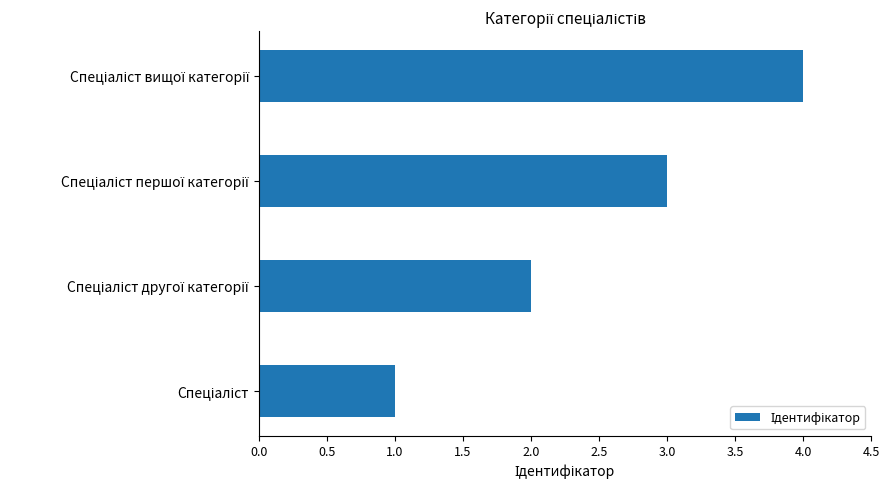

What is the maximum value shown in the chart?

4